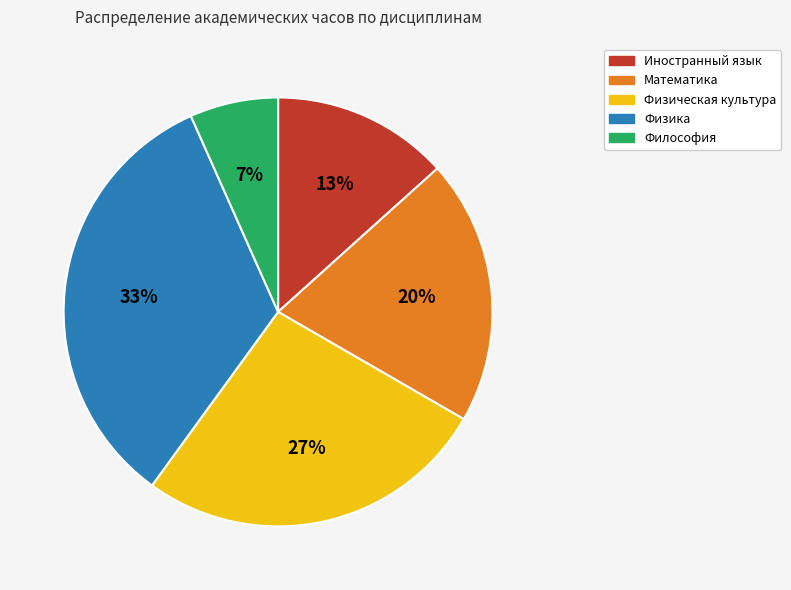

Is the sum of Математика and Физическая культура greater than half?

No